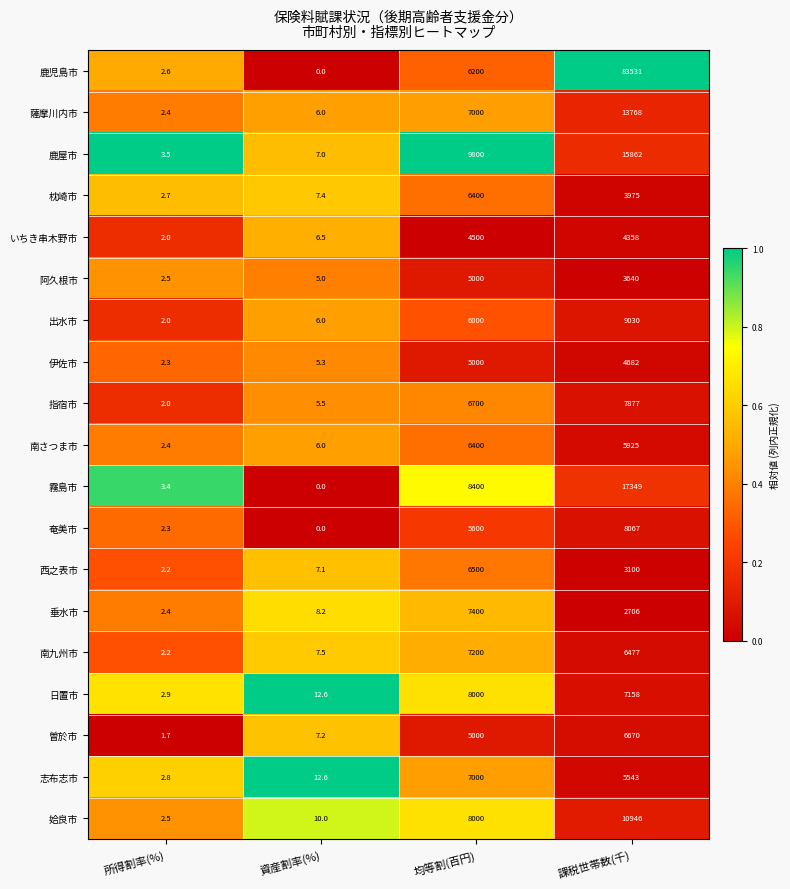

Which series has the largest range (max minus min)?

鹿児島市